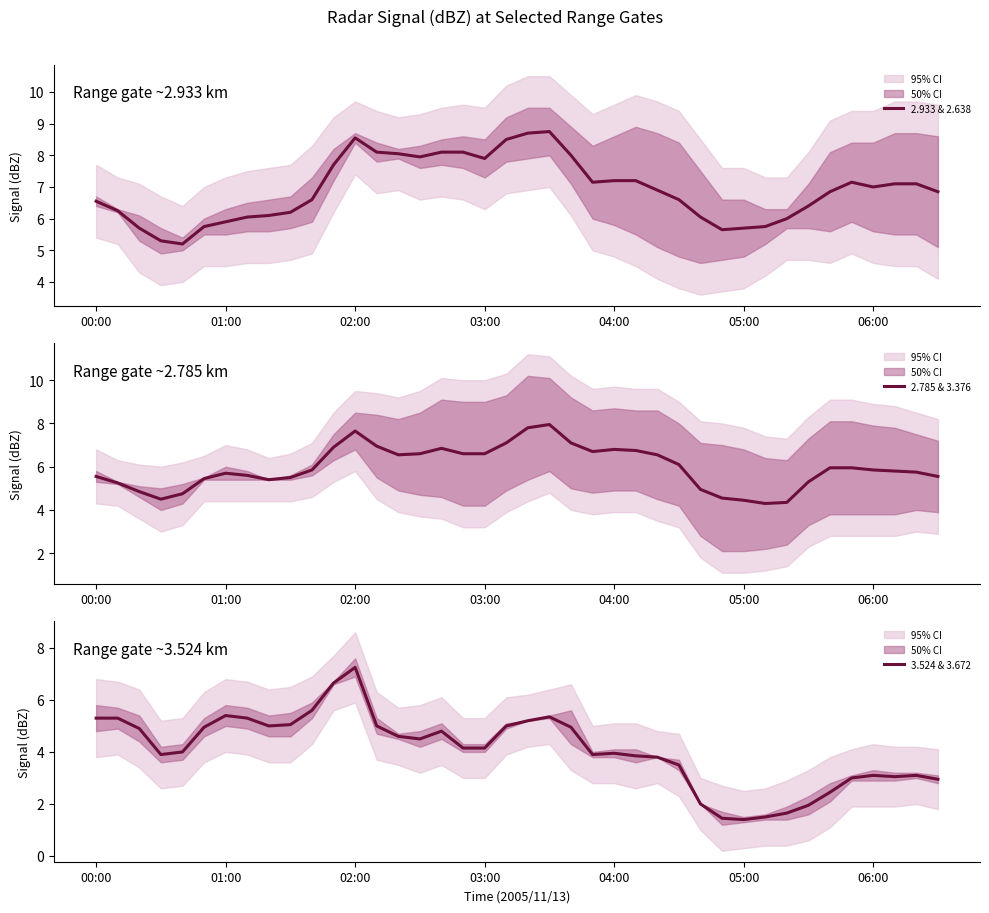

The value of 2.933 & 2.638 at 01:00 is 5.9. True or false?

True